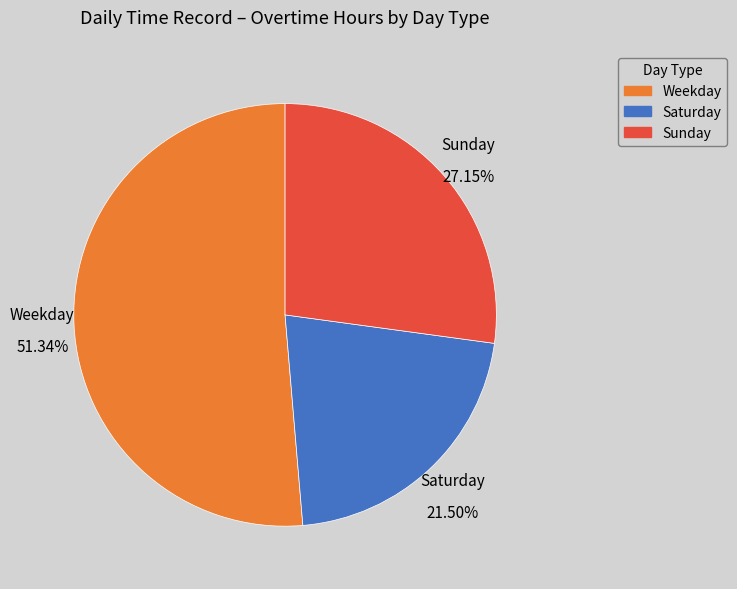

Which slice is the largest?

Weekday